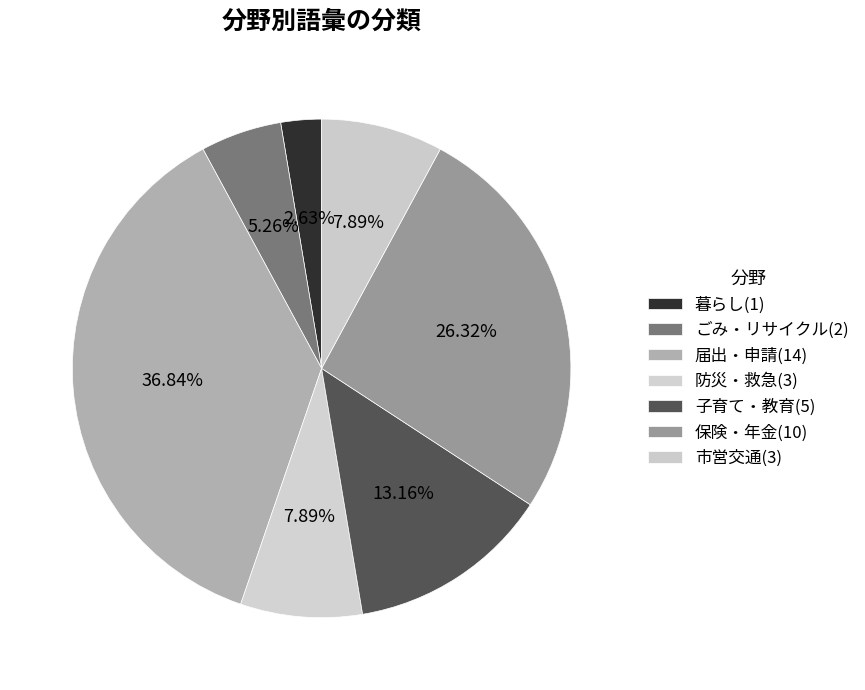

Which has a higher value, 保険・年金 or 市営交通?

保険・年金